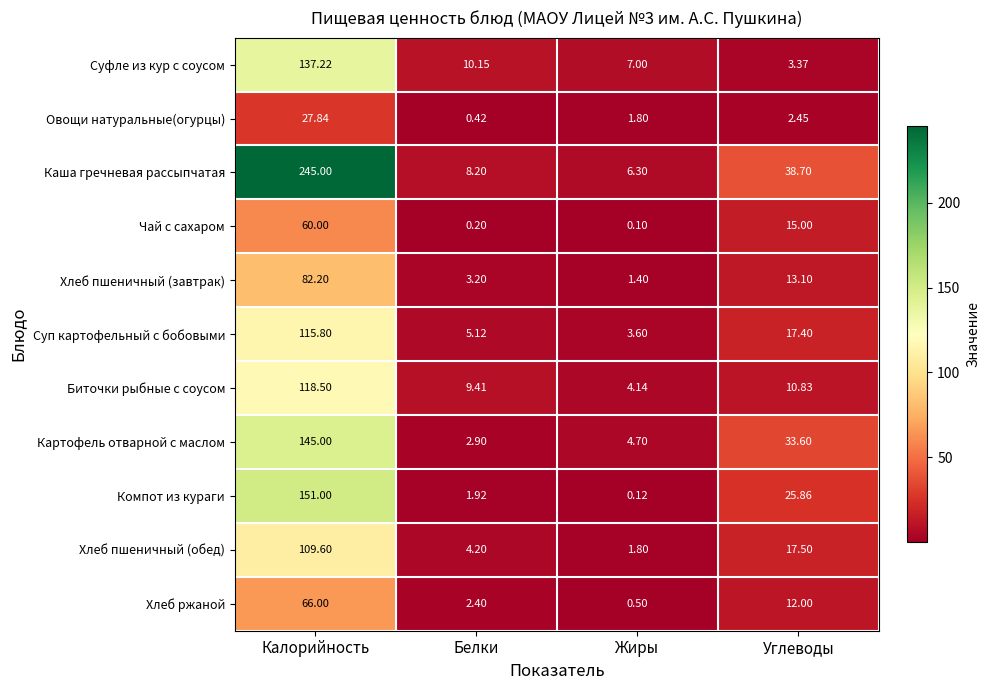

At which label does Хлеб пшеничный (завтрак) first exceed 13?

Калорийность